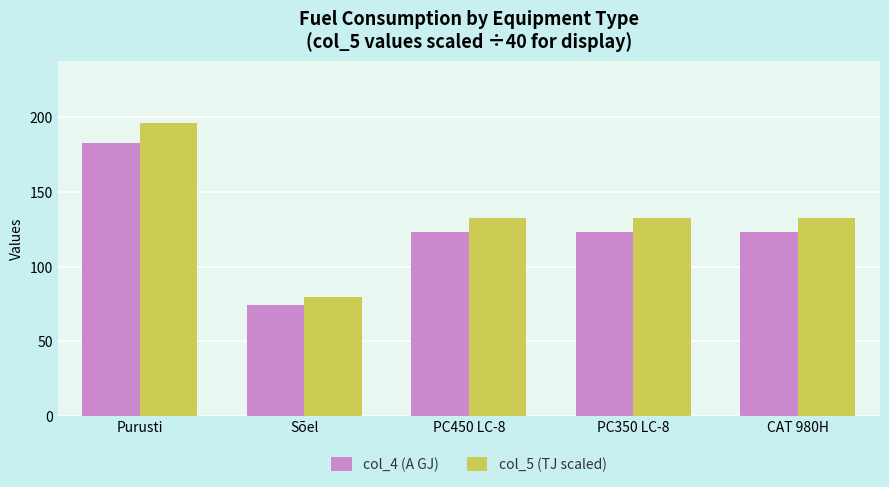

Which category has the highest value in the col_4 (A GJ) series?

Purusti